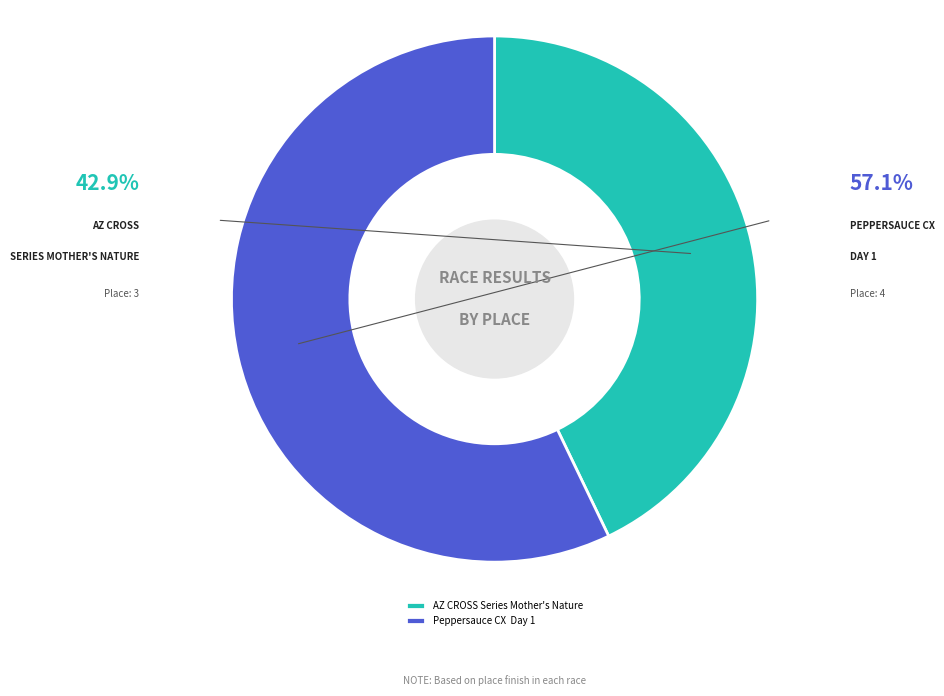

Does Peppersauce CX Day 1 represent more than half of the total?

Yes